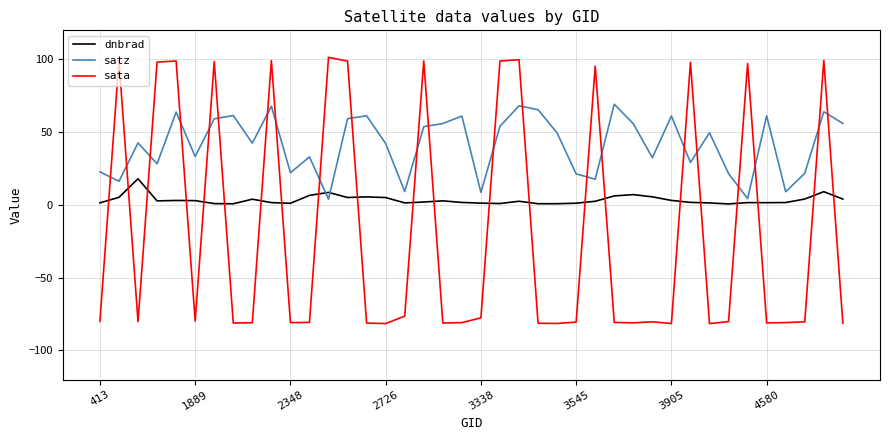

True or false: sata and dnbrad cross at least once.

True